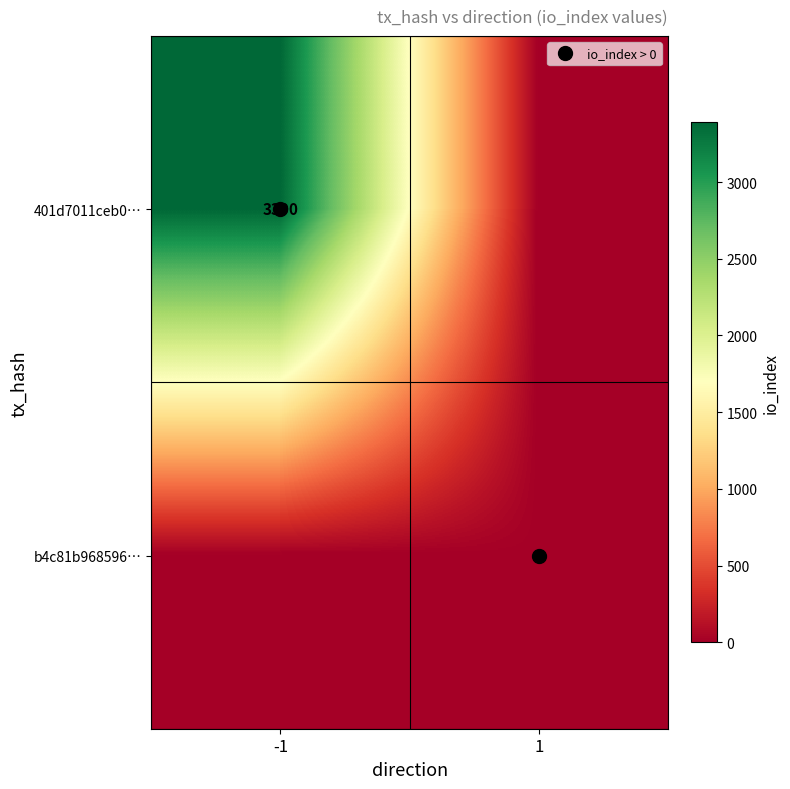

Is the value of b4c81b968596… at -1 greater than the value of 401d7011ceb0… at 1?

No